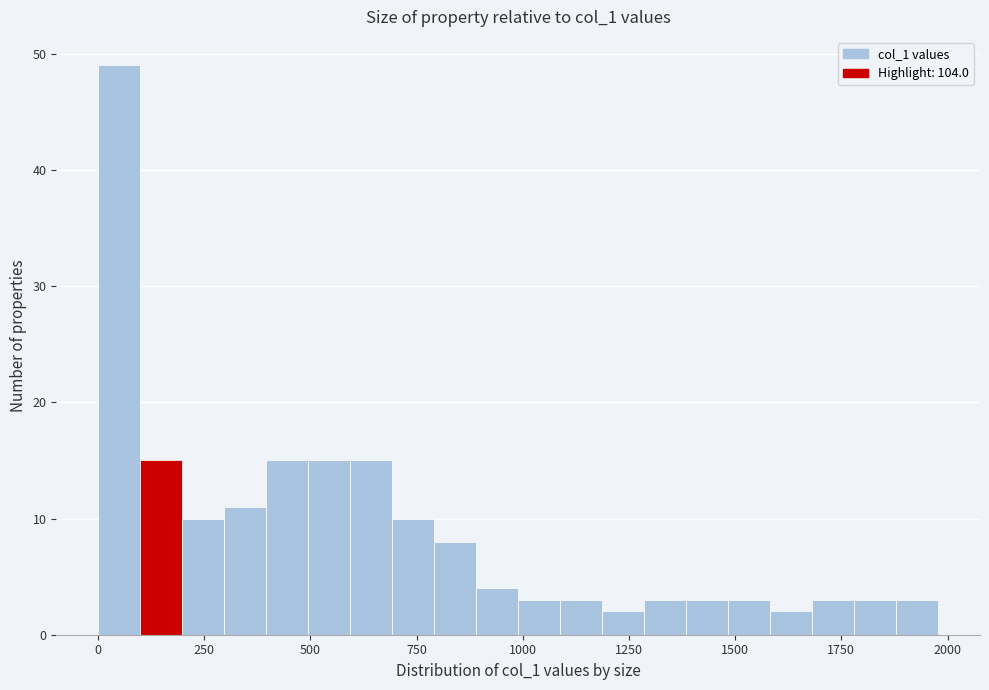

Around what value on the x-axis is the tallest bar? Give the approximate position of its centre, as read against the axis.

50